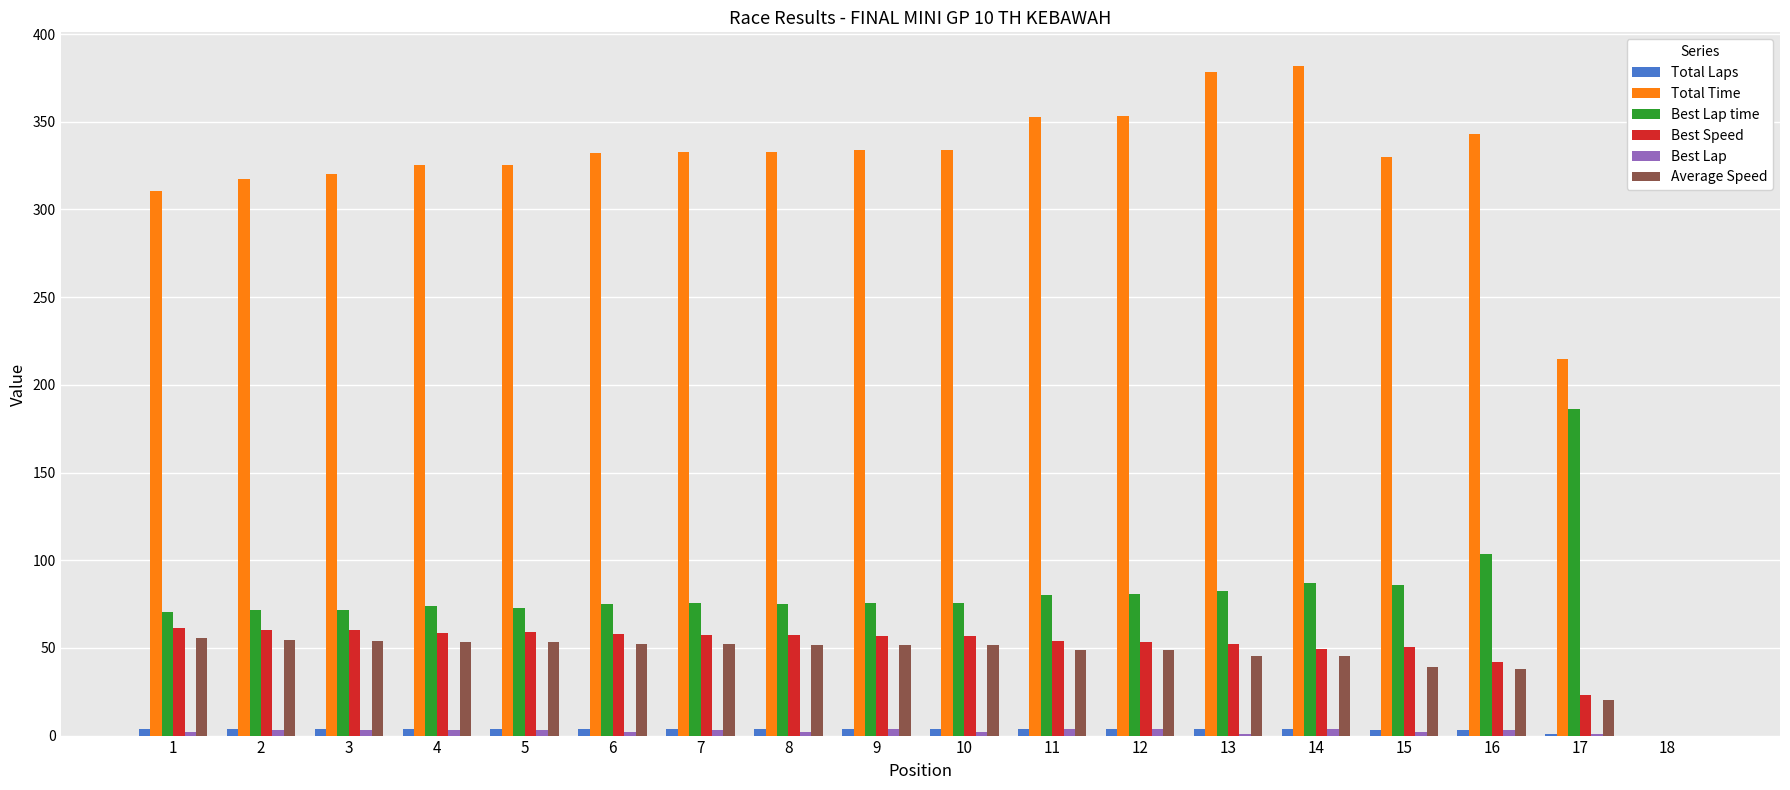

What is the maximum value shown in the chart?

381.9